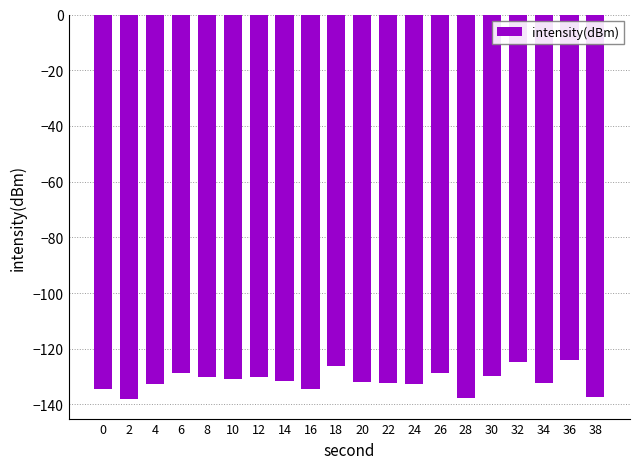

What is the difference between the maximum and minimum values?

14.1